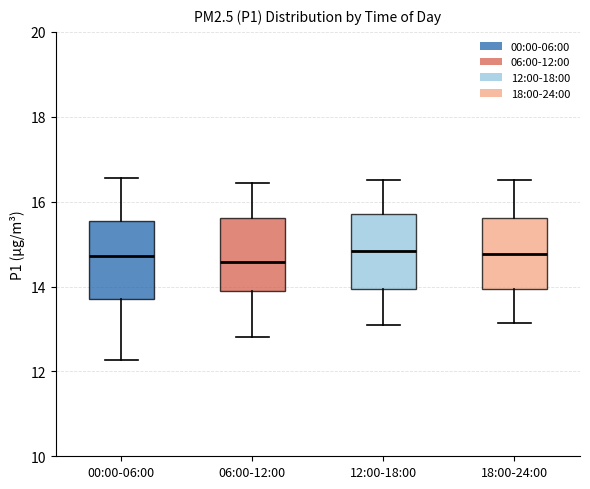

Reading left to right, read every box against the y-axis: the position of its median line, the range the box covers, and the ends of its whiskers. The values are not printed on the chart, so give them approximately, as read against the axis.

00:00-06:00: median 14.8, box 13.8 to 15.6, whiskers 12.2 to 16.6
06:00-12:00: median 14.6, box 13.8 to 15.6, whiskers 12.8 to 16.4
12:00-18:00: median 14.8, box 14.0 to 15.8, whiskers 13.2 to 16.6
18:00-24:00: median 14.8, box 14.0 to 15.6, whiskers 13.2 to 16.6